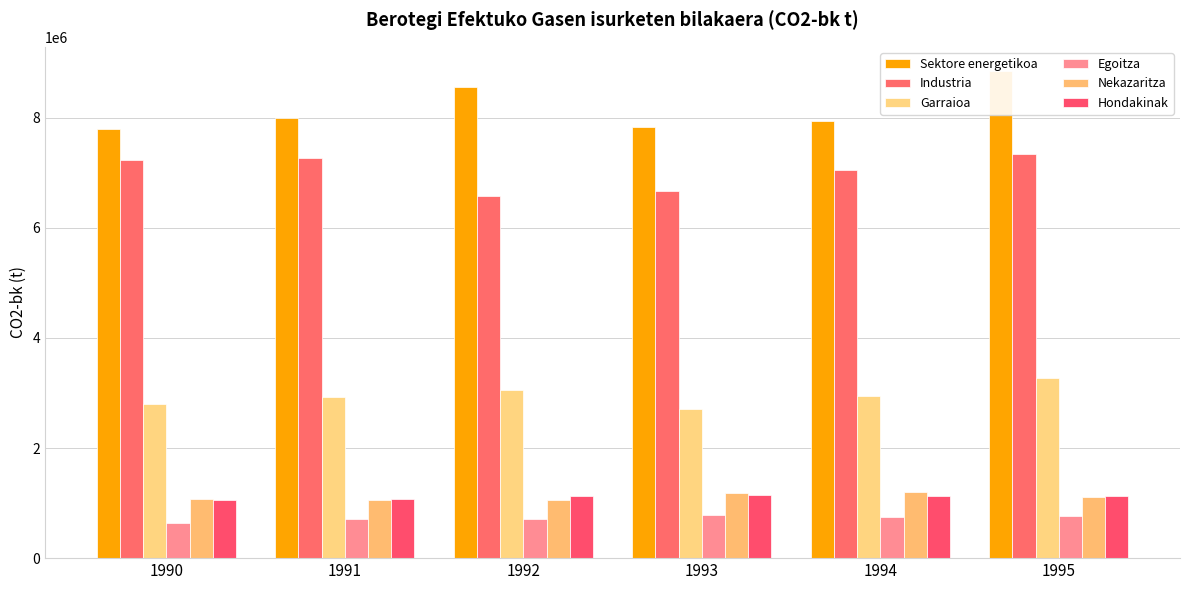

The Garraioa series shows 1911886.5 at 1992. True or false?

False